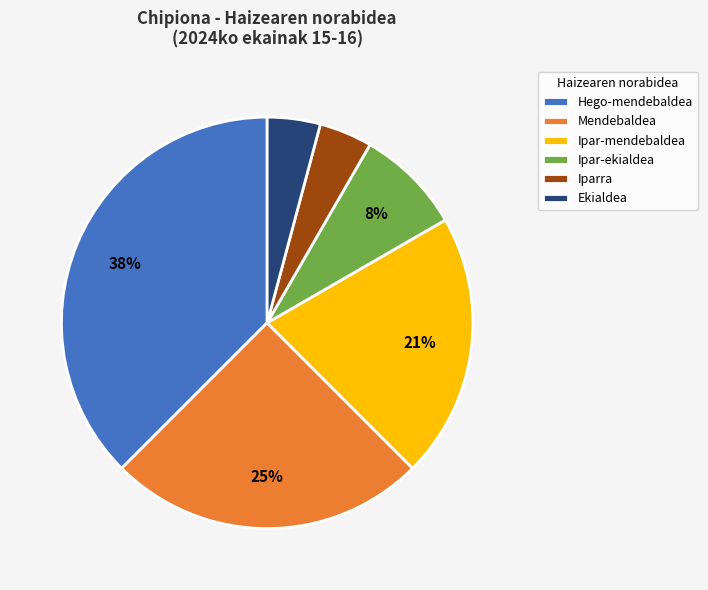

What percentage is the Iparra slice, to the nearest percent?

4%